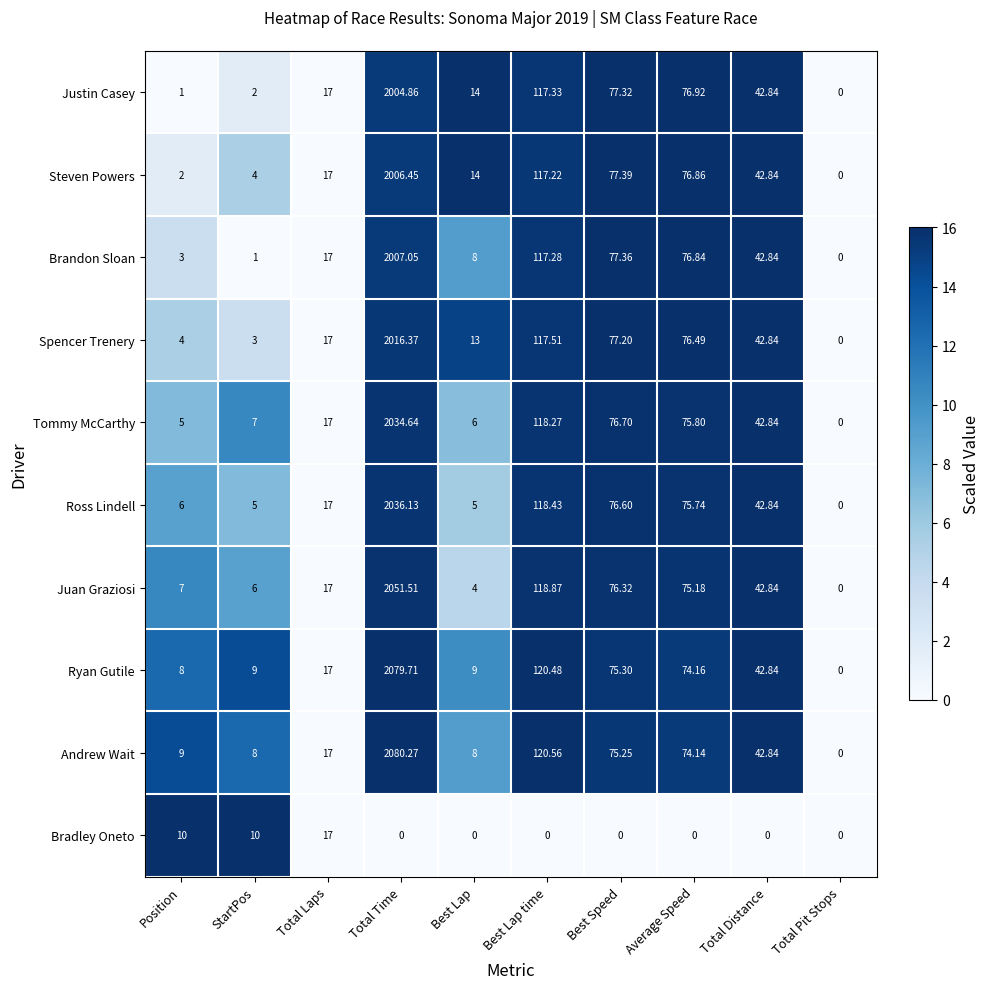

Which series has the largest range (max minus min)?

Andrew Wait